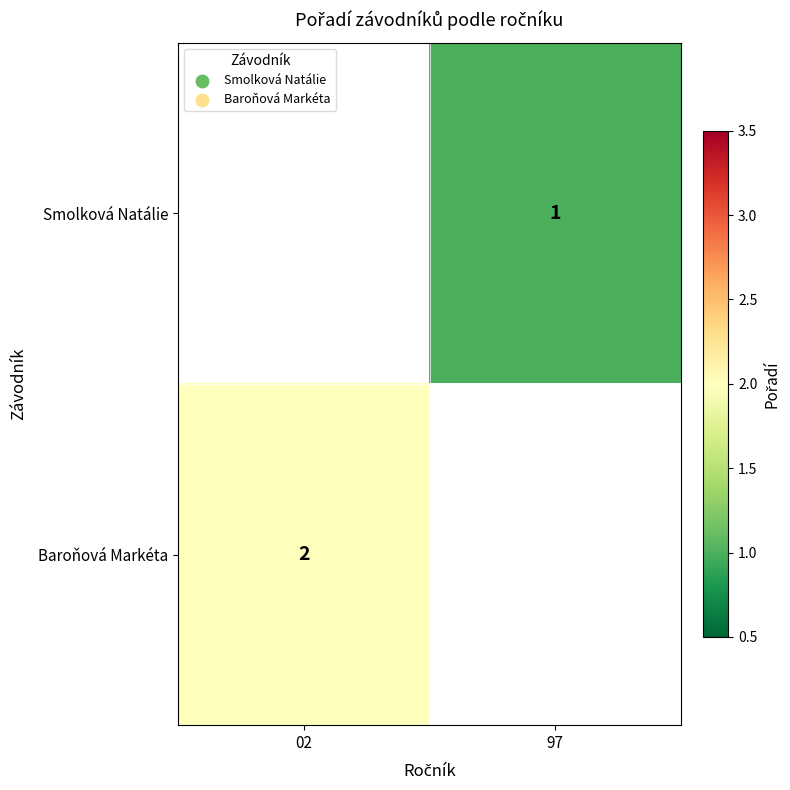

The value of Smolková Natálie at 97 is 1. True or false?

True